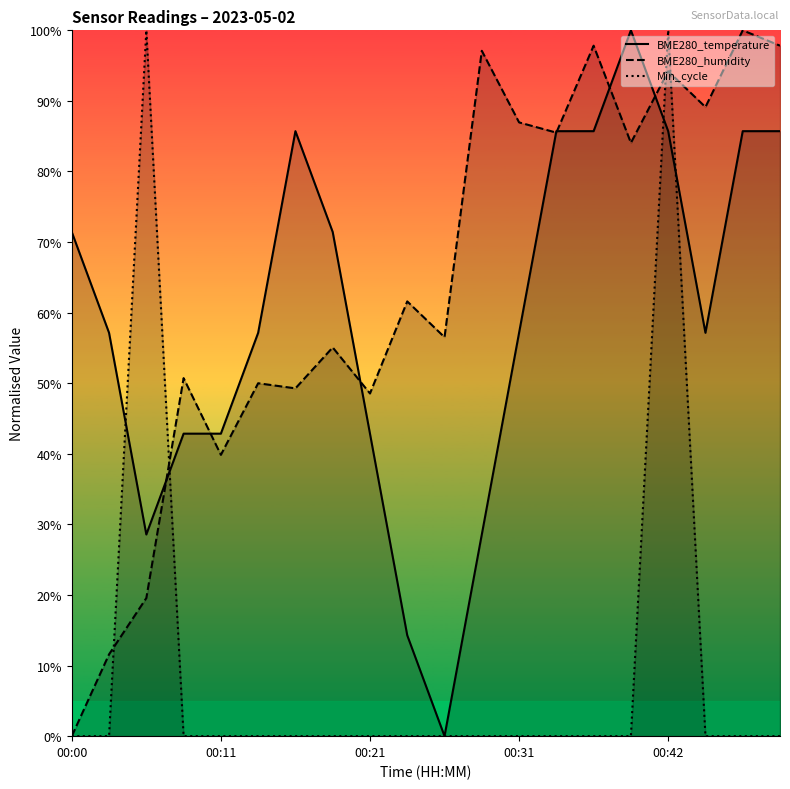

True or false: BME280_temperature and BME280_humidity intersect in this chart.

True